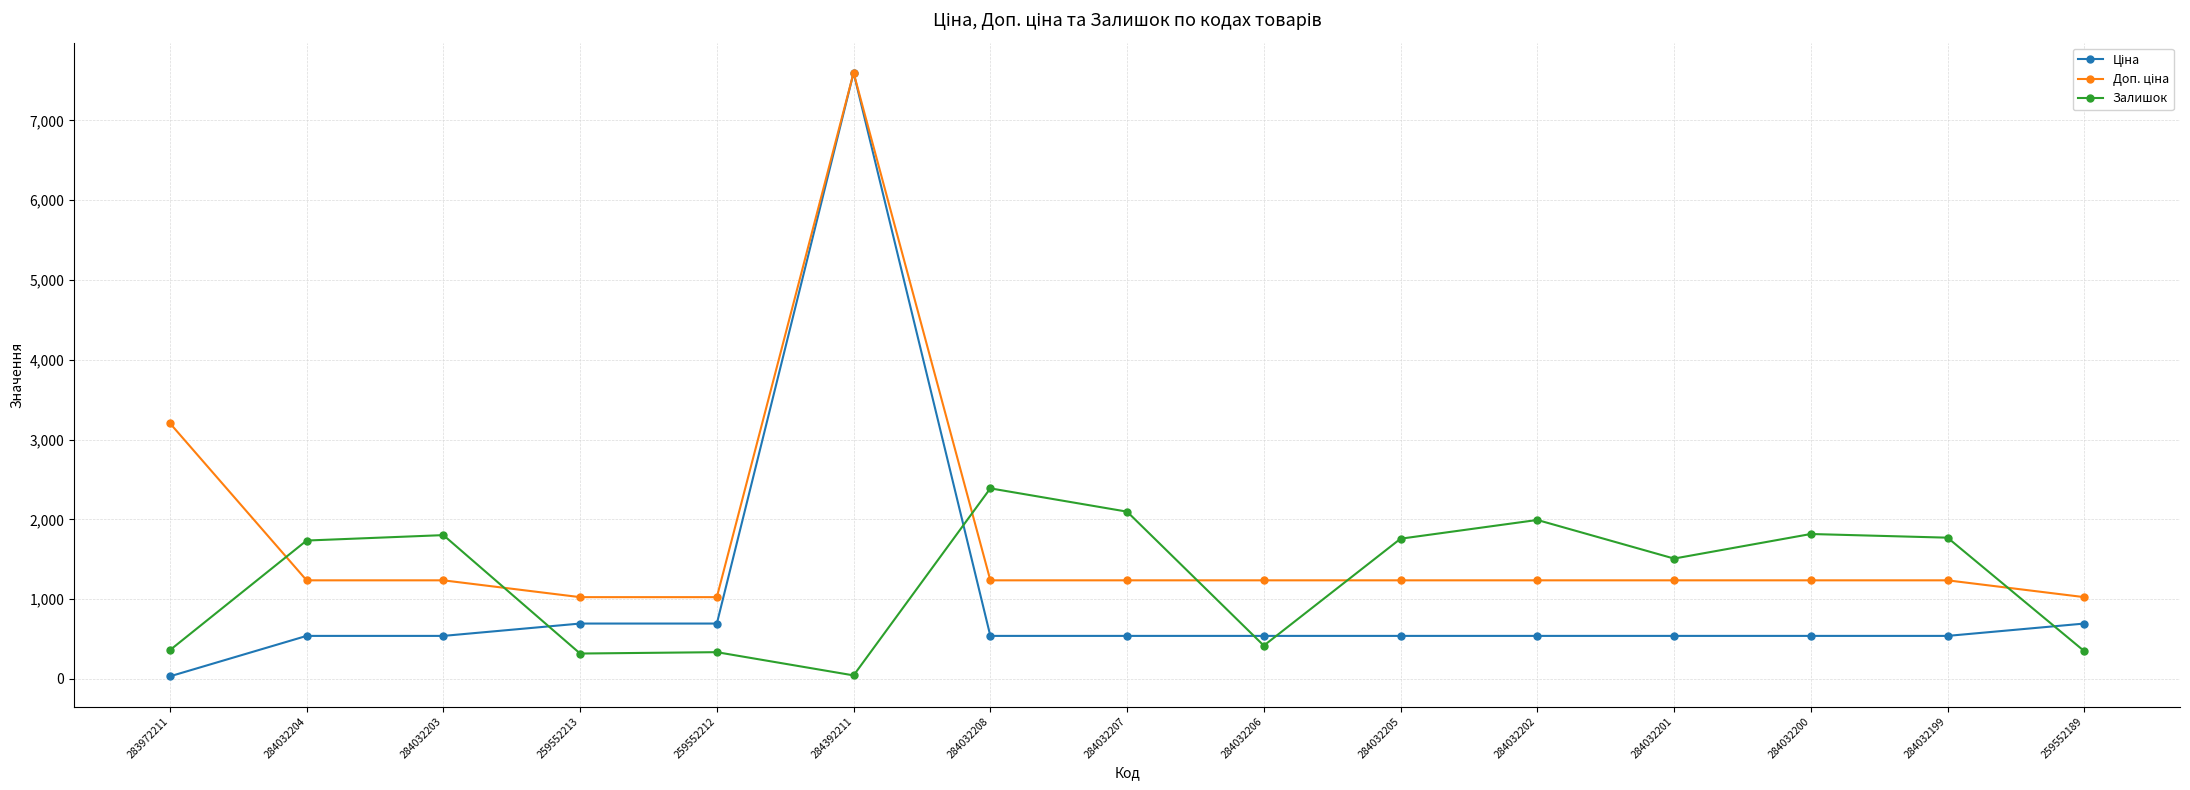

What is the spread (max minus min) of values at 284032203?

1263.0